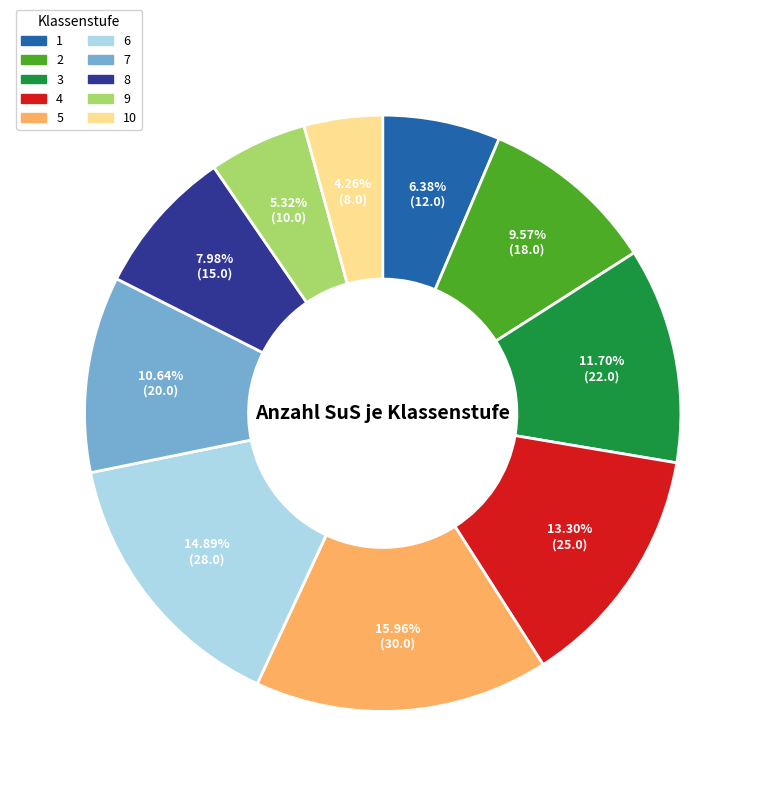

Does any single category account for the majority?

No